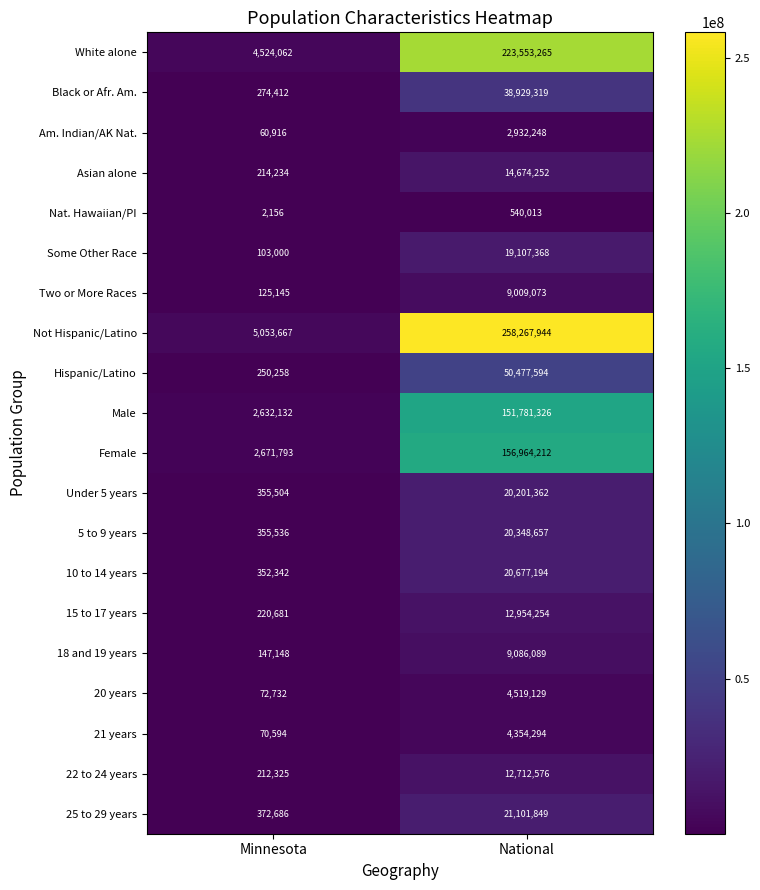

At how many categories does at least one series exceed 30885556?

1